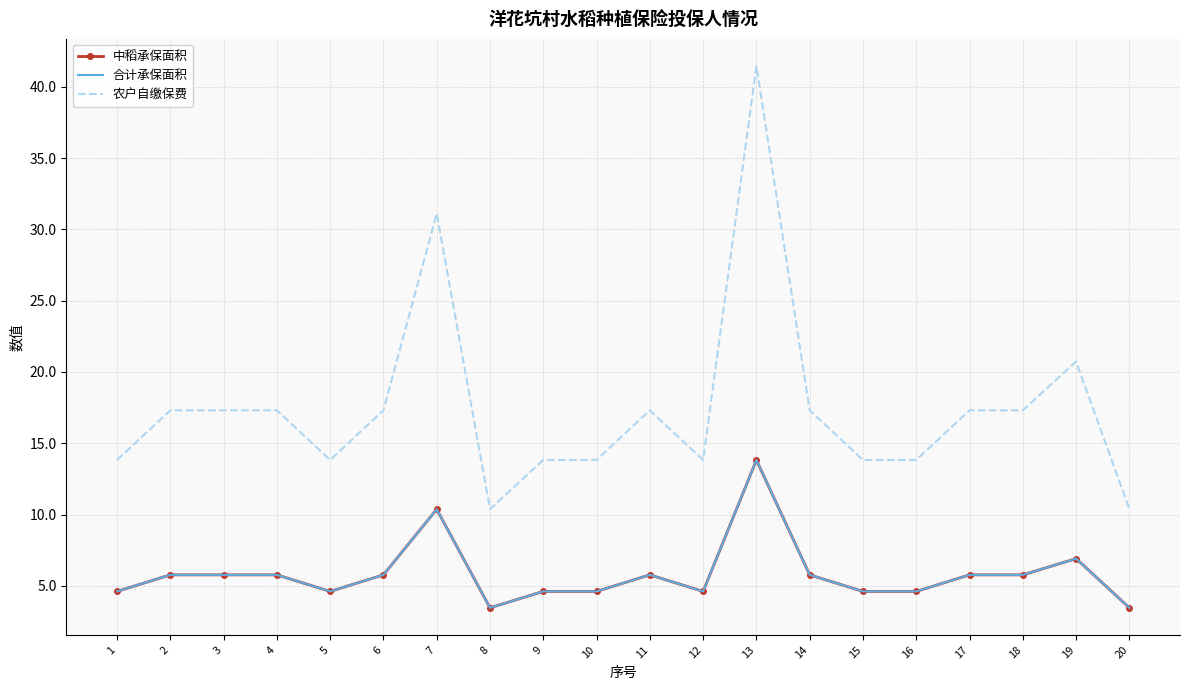

Reading left to right, transcribe all the data shown in this chart.

中稻承保面积: 4.6	5.8	5.8	5.8	4.6	5.8	10.4	3.5	4.6	4.6	5.8	4.6	13.8	5.8	4.6	4.6	5.8	5.8	6.9	3.5
合计承保面积: 4.6	5.8	5.8	5.8	4.6	5.8	10.4	3.5	4.6	4.6	5.8	4.6	13.8	5.8	4.6	4.6	5.8	5.8	6.9	3.5
农户自缴保费: 13.8	17.3	17.3	17.3	13.8	17.3	31.1	10.4	13.8	13.8	17.3	13.8	41.5	17.3	13.8	13.8	17.3	17.3	20.7	10.4